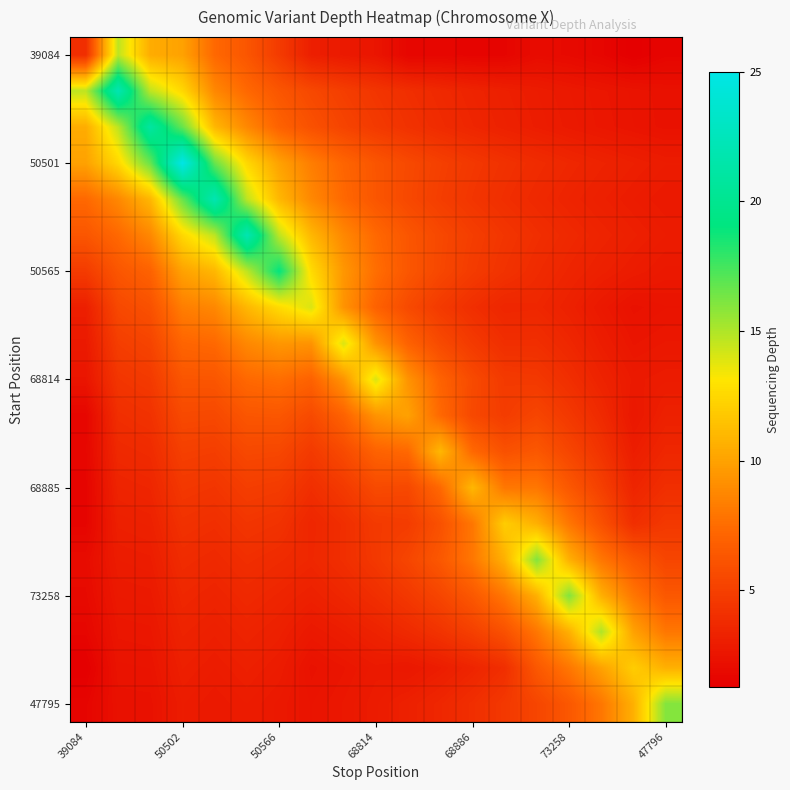

At how many categories does at least one series exceed 2?

19